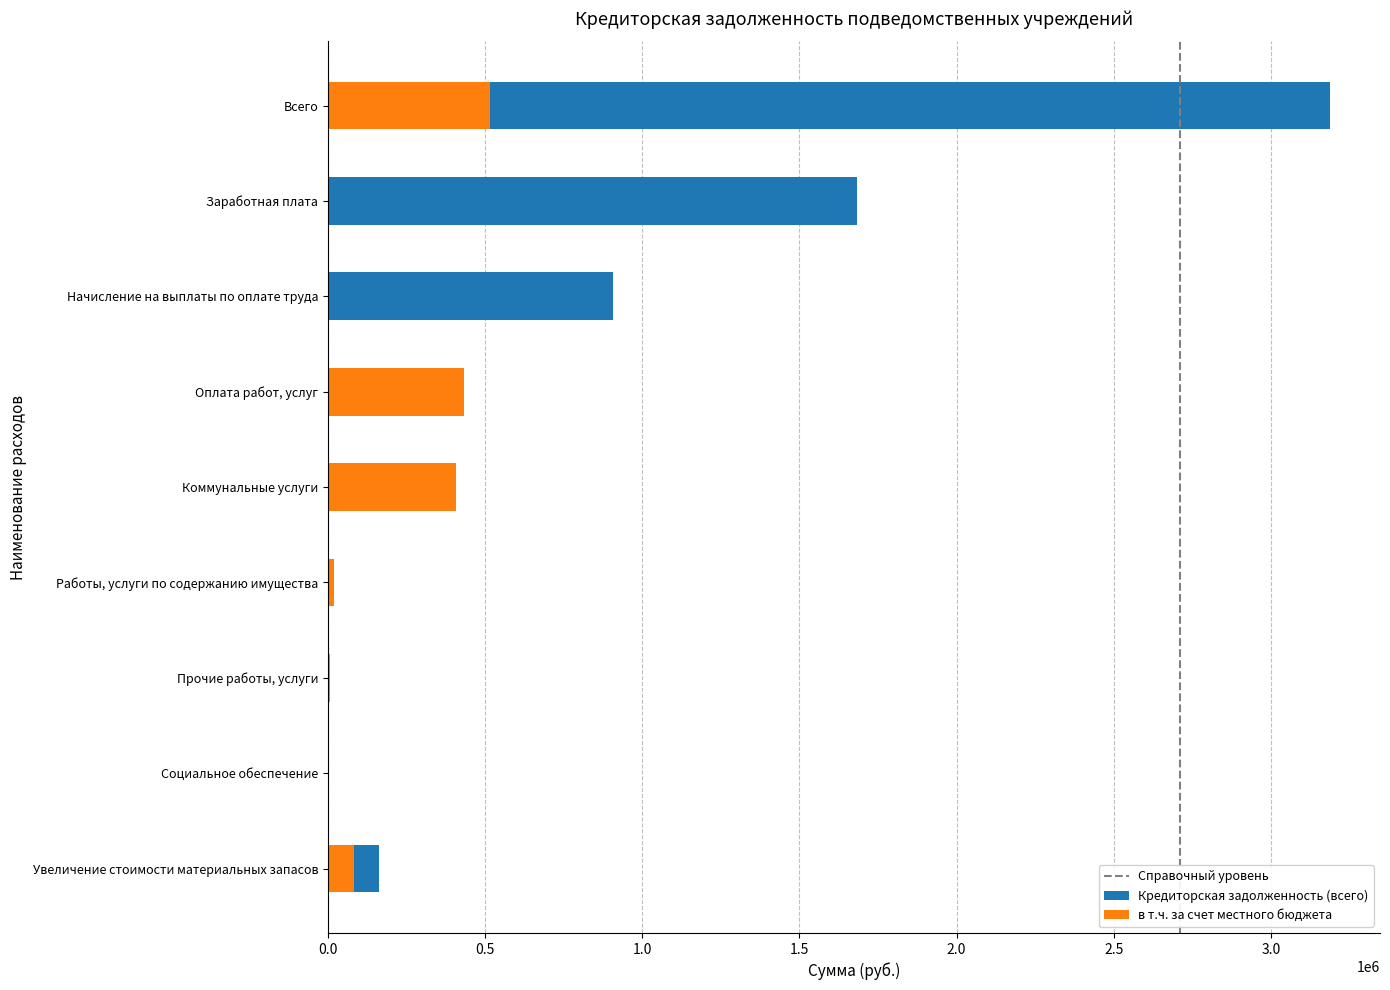

What is the value of the Кредиторская задолженность (всего) bar at the 4th from the left?

432661.9